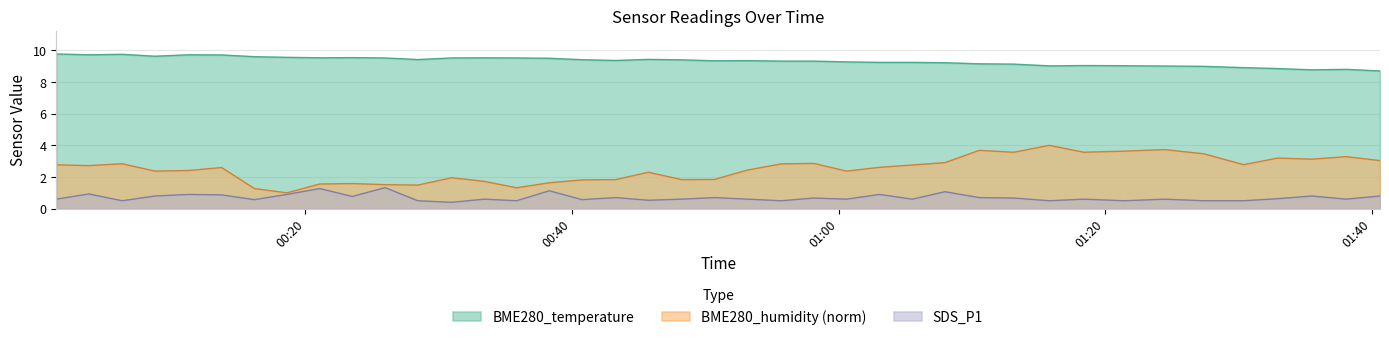

What is the difference between the BME280_temperature values at 2022/10/17 00:48:13 and 2022/10/17 00:06:15?

0.3